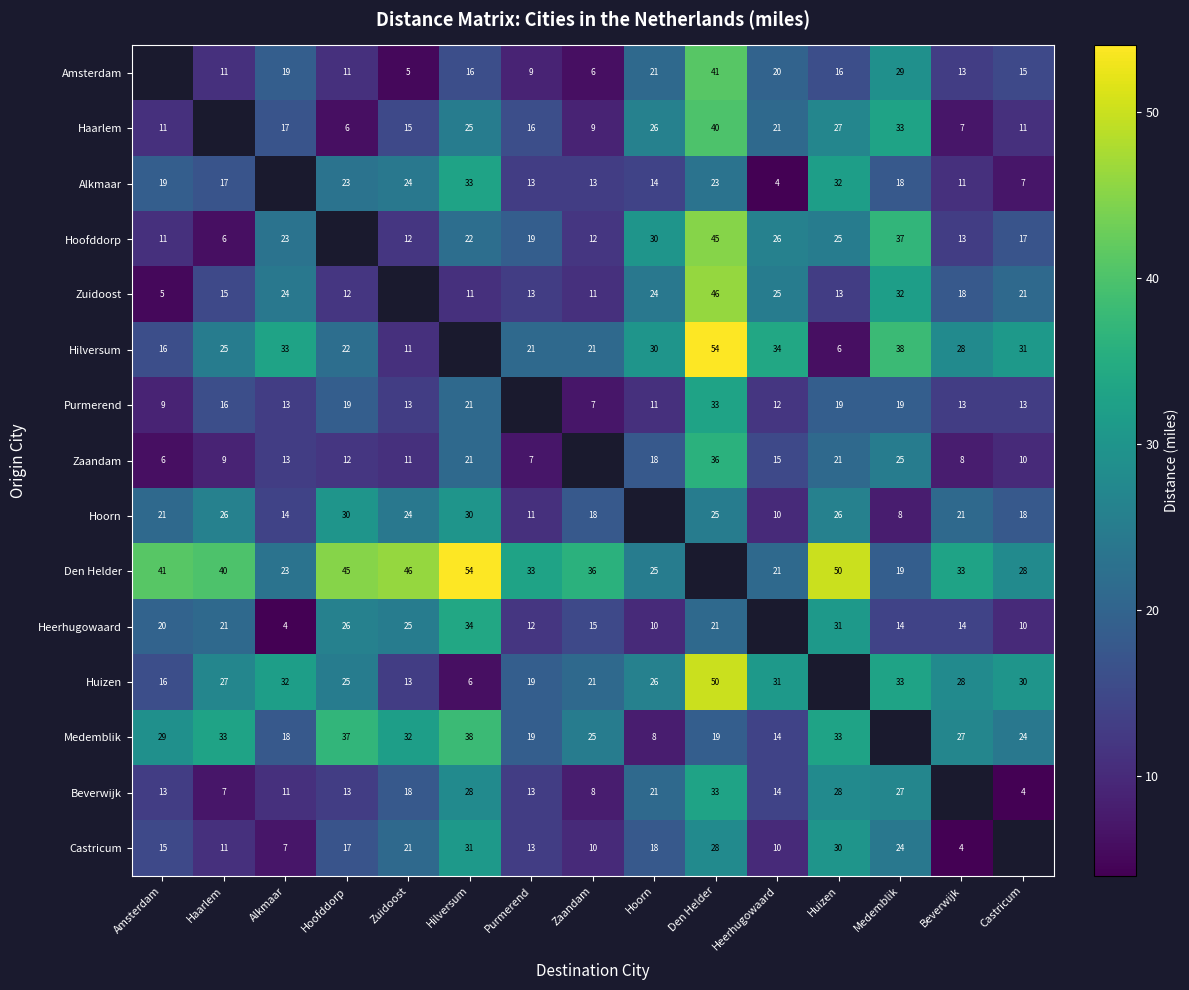

What is the difference between the Heerhugowaard values at Den Helder and Zaandam?

6